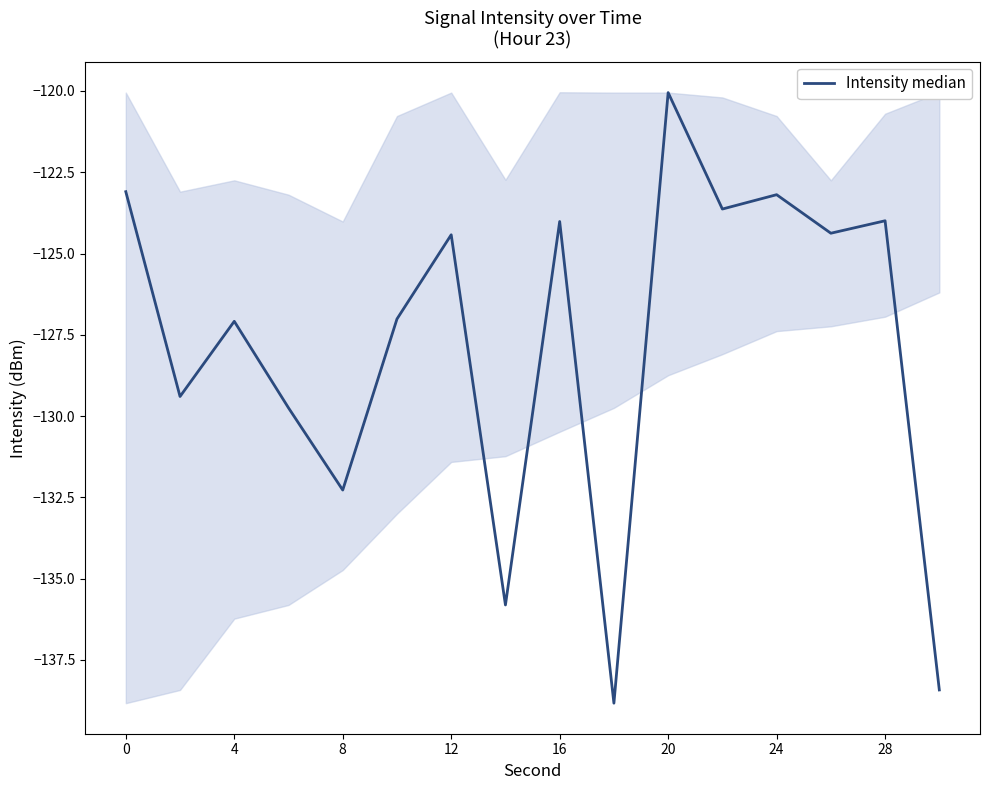

What is the difference between the second highest and minimum values?

15.7